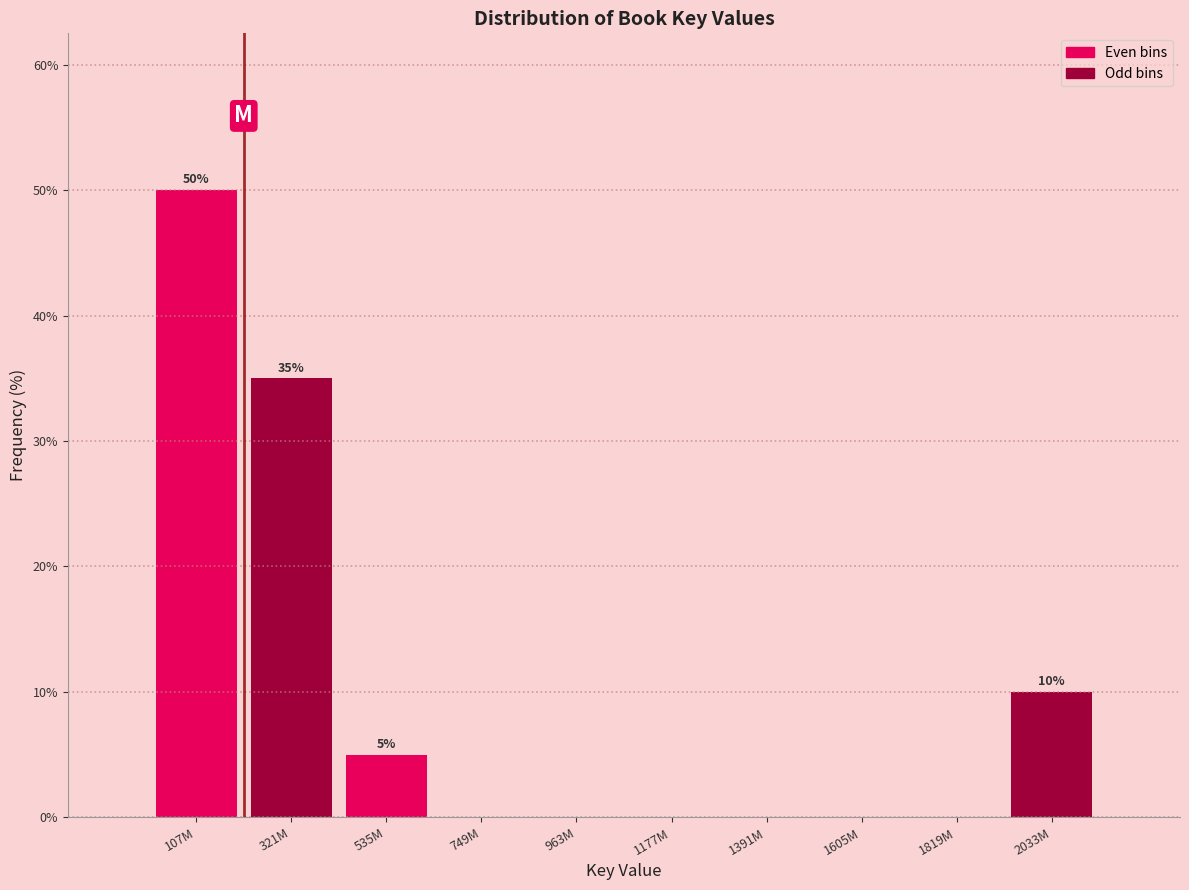

Reading left to right, extract all data points from this chart.

107M=50	321M=35	535M=5	749M=0	963M=0	1177M=0	1391M=0	1605M=0	1819M=0	2033M=10